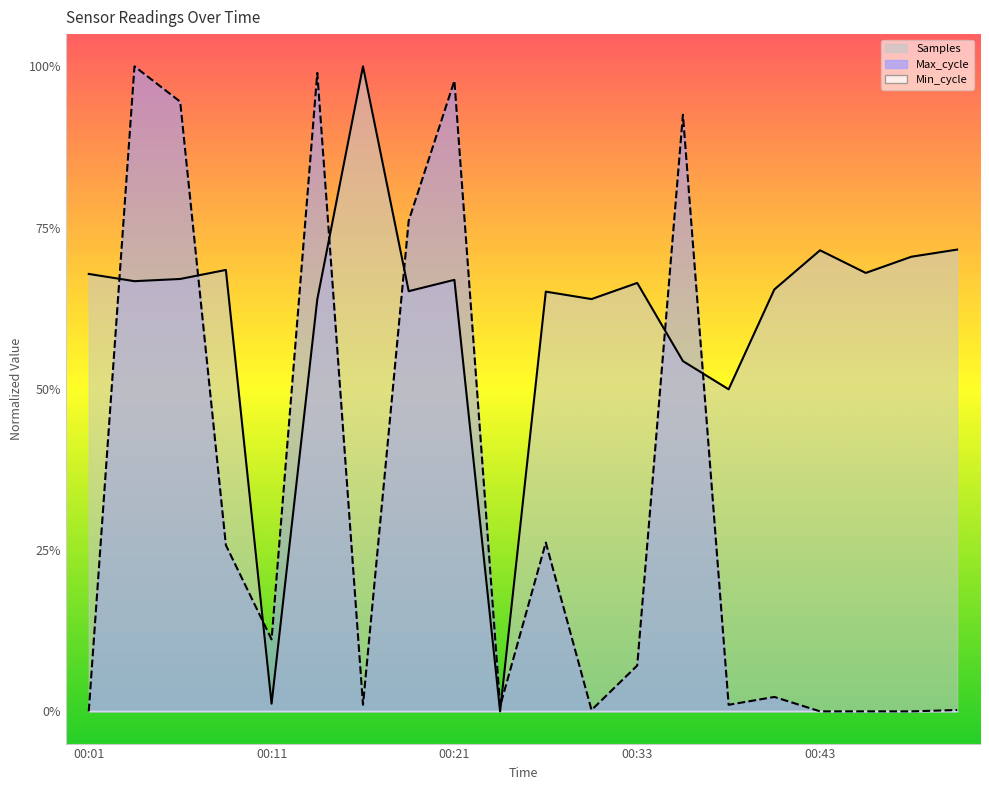

The value of Samples at 00:09 is 0.7. True or false?

True